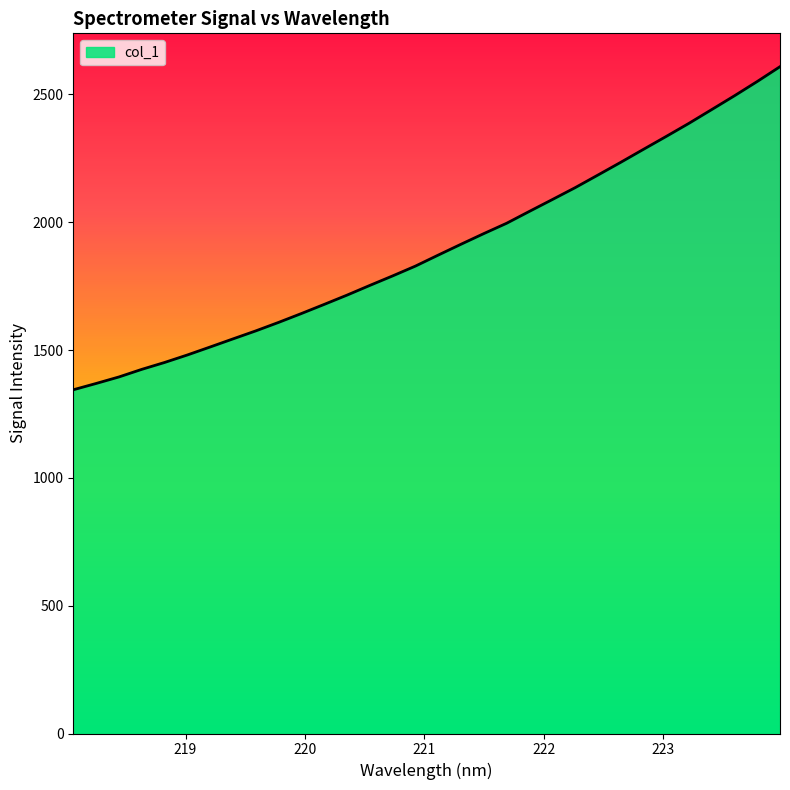

What is the difference between the maximum and minimum values?

1264.0